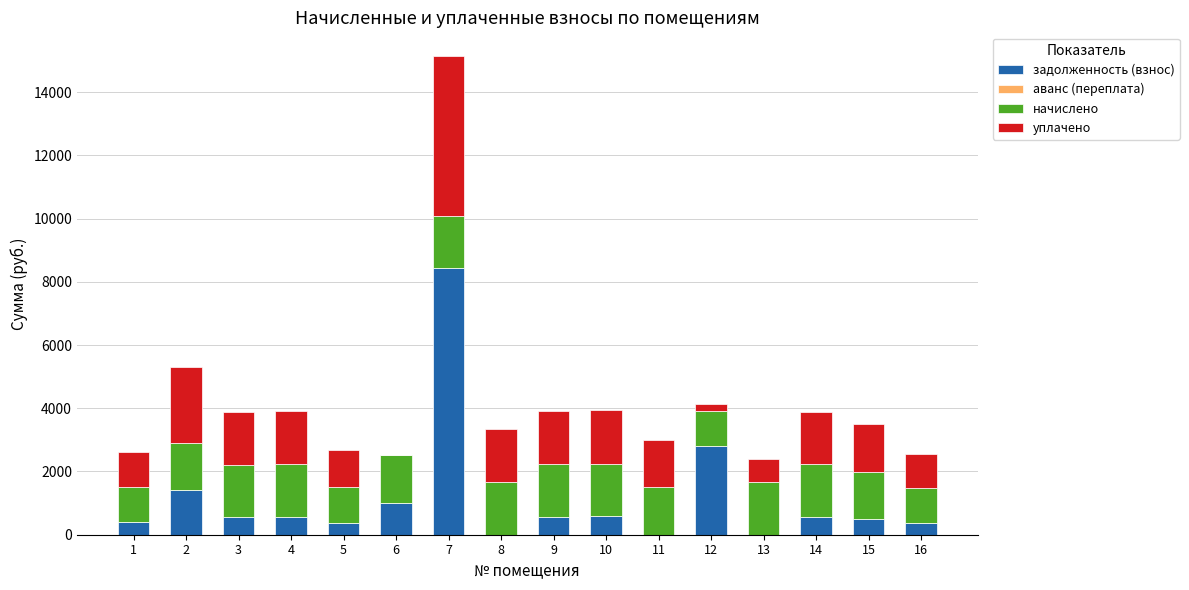

At which category is the sum across all series the highest?

7